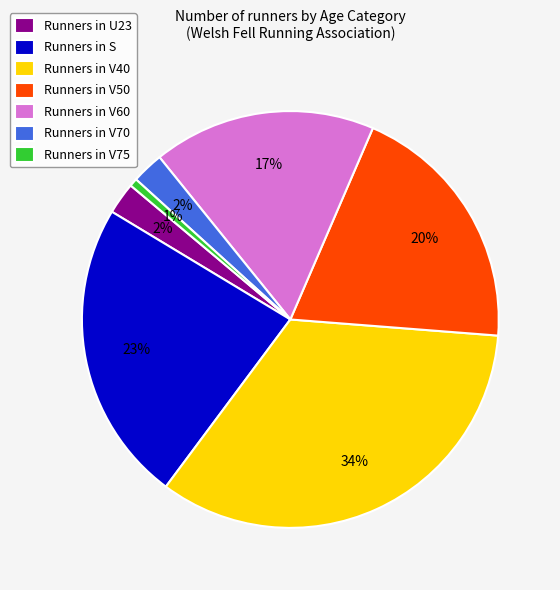

Which category has the biggest portion of the pie?

Runners in V40